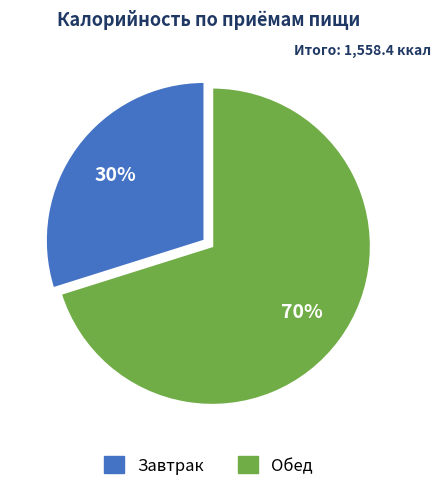

How many slices are in this pie chart?

2